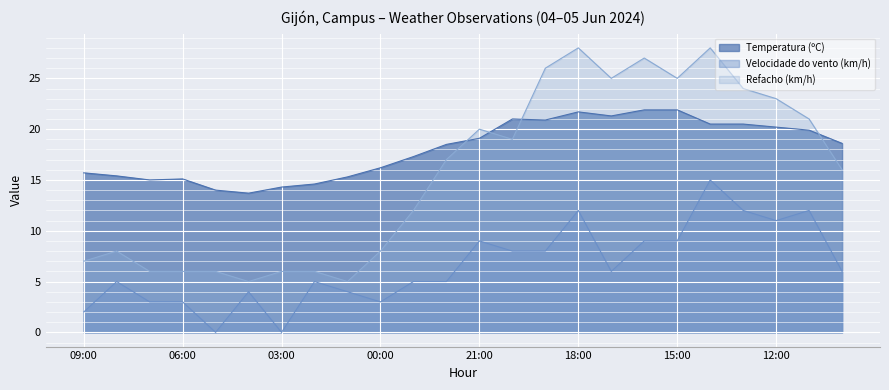

Which series has the largest total across all categories?

Temperatura (ºC)